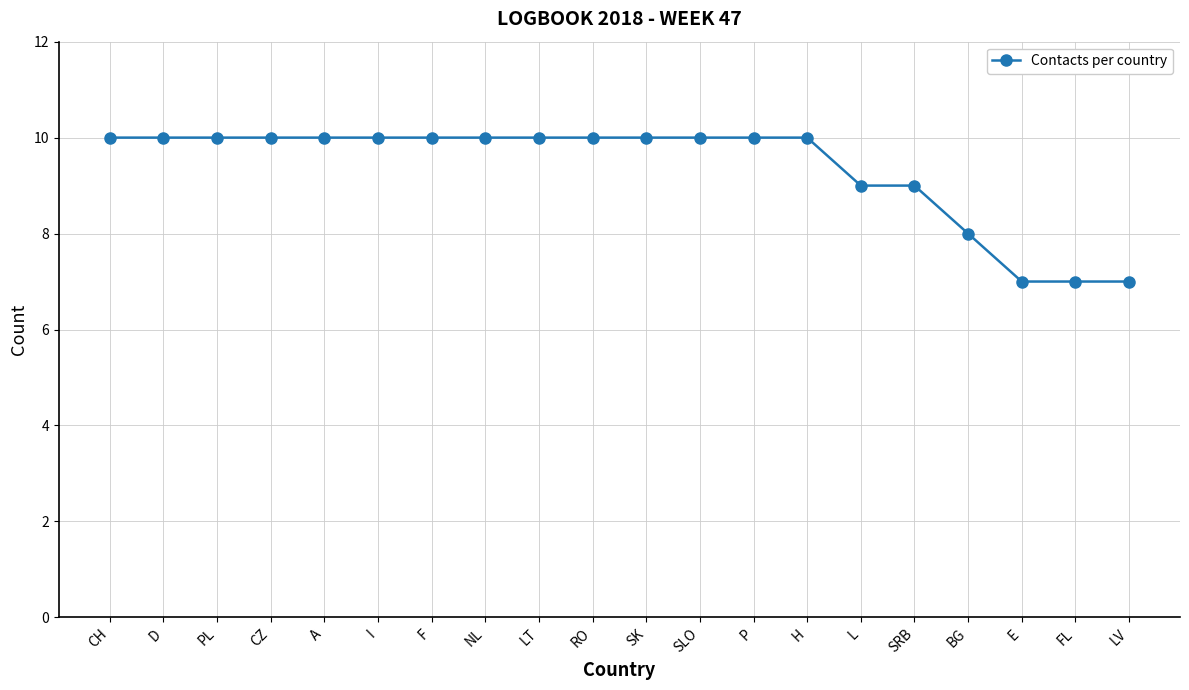

What is the approximate value at L?

9